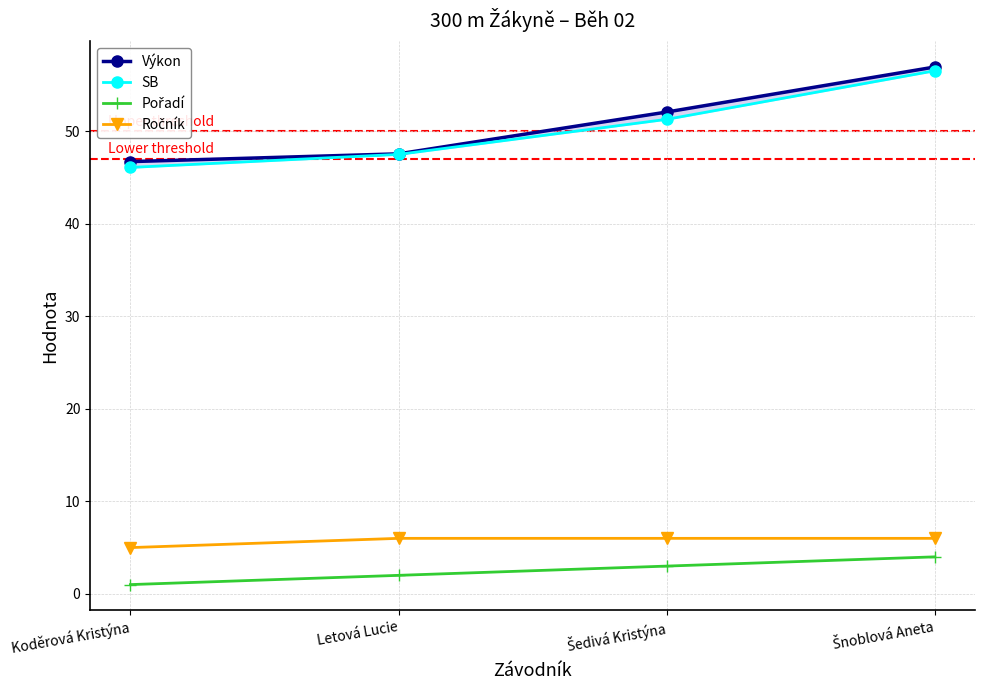

What is the label of the 1st point from the left?

Koděrová Kristýna